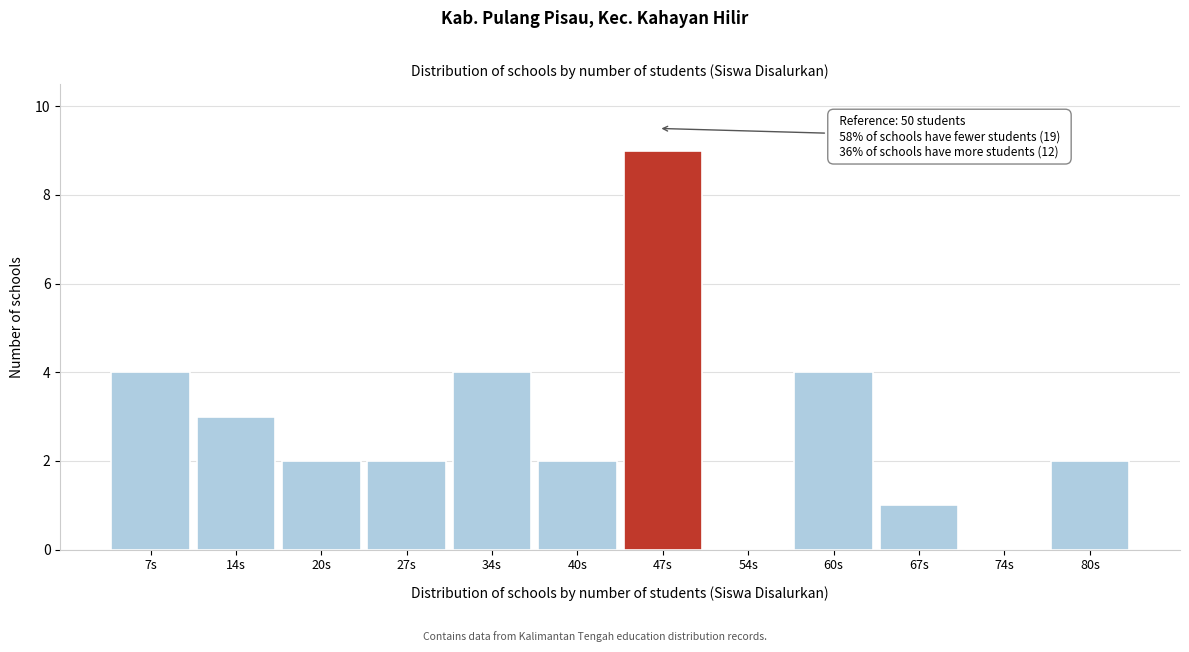

Reading right to left, transcribe all the data shown in this chart.

80s=2	74s=0	67s=1	60s=4	54s=0	47s=9	40s=2	34s=4	27s=2	20s=2	14s=3	7s=4